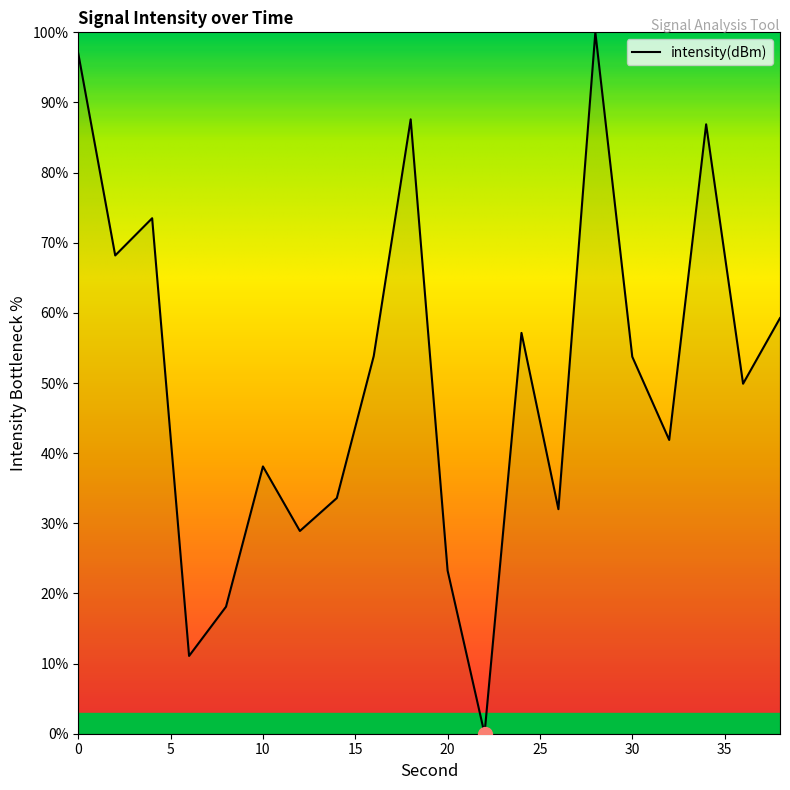

Is this an area chart (filled region under the line)?

No